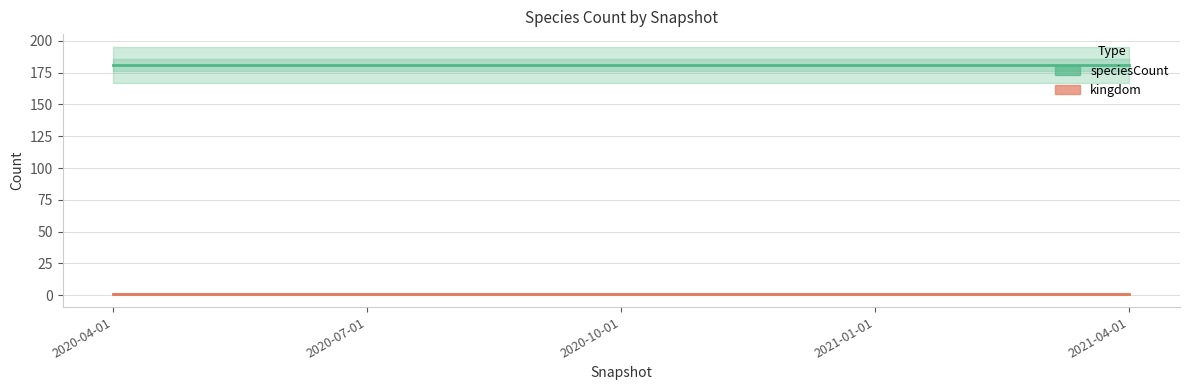

Reading left to right, list all the values displayed in this chart.

speciesCount: 2020-04-01=181	2020-07-01=181	2020-10-01=181	2021-01-01=181	2021-04-01=181
kingdom: 2020-04-01=1	2020-07-01=1	2020-10-01=1	2021-01-01=1	2021-04-01=1